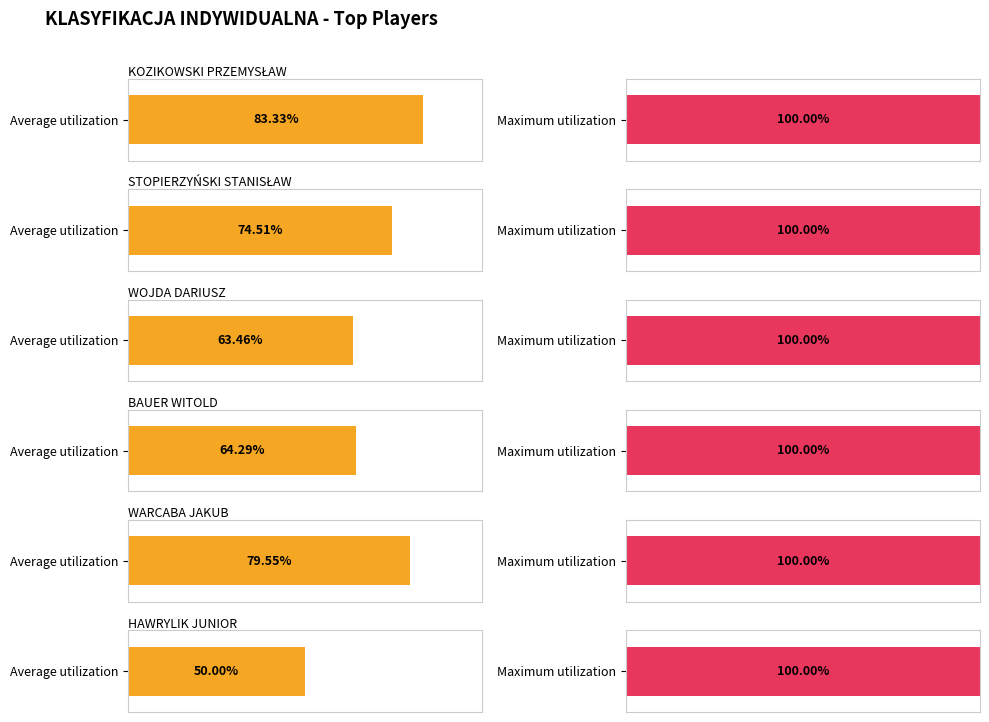

At WOJDA DARIUSZ, list the series in order from largest to smallest.

Maximum utilization, Average utilization